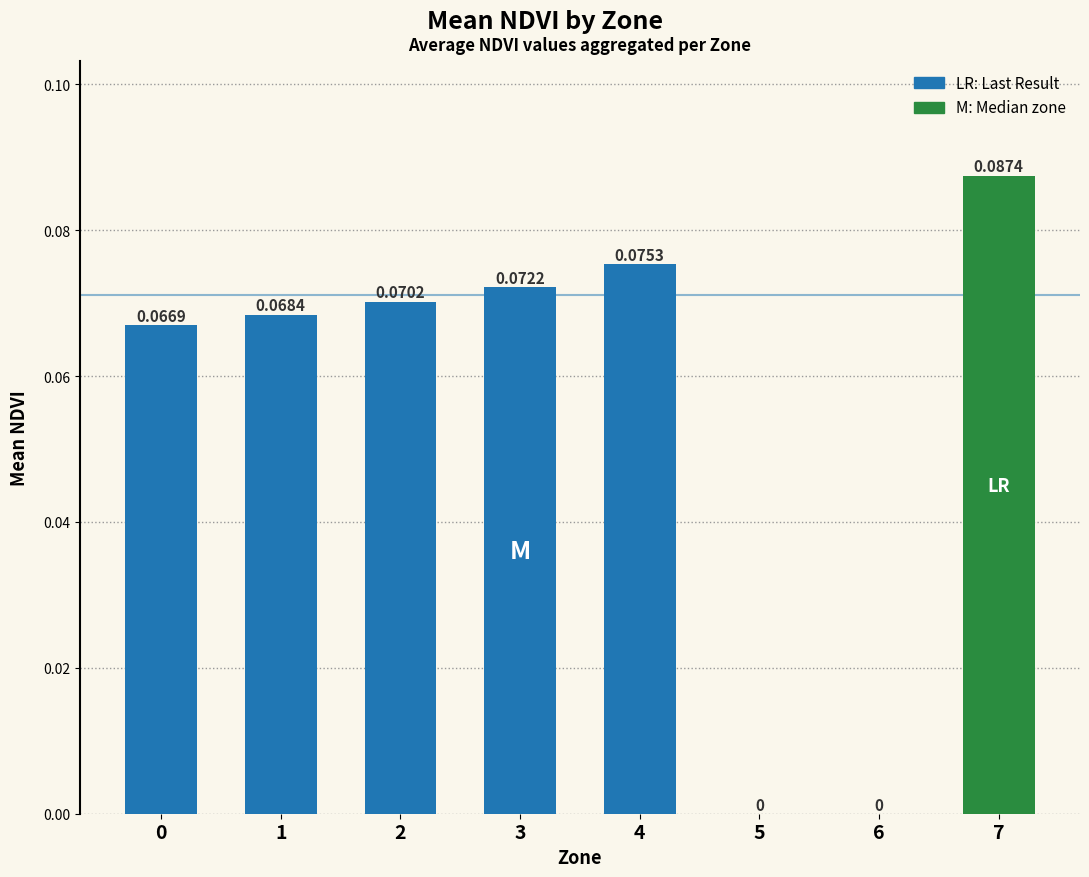

What is the sum of all values?

0.4